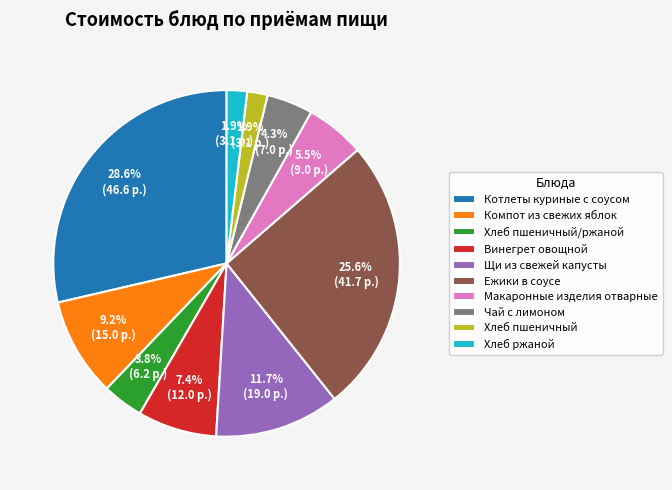

The Чай с лимоном slice represents 16% of the pie. True or false?

False